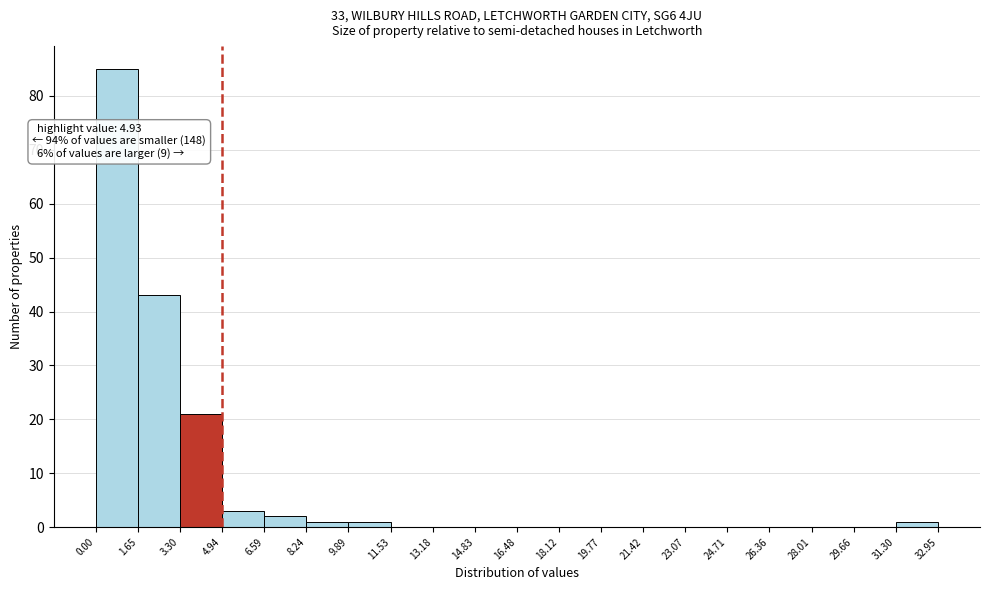

Over which range of the x-axis is the bar tallest?

0.00 to 1.65